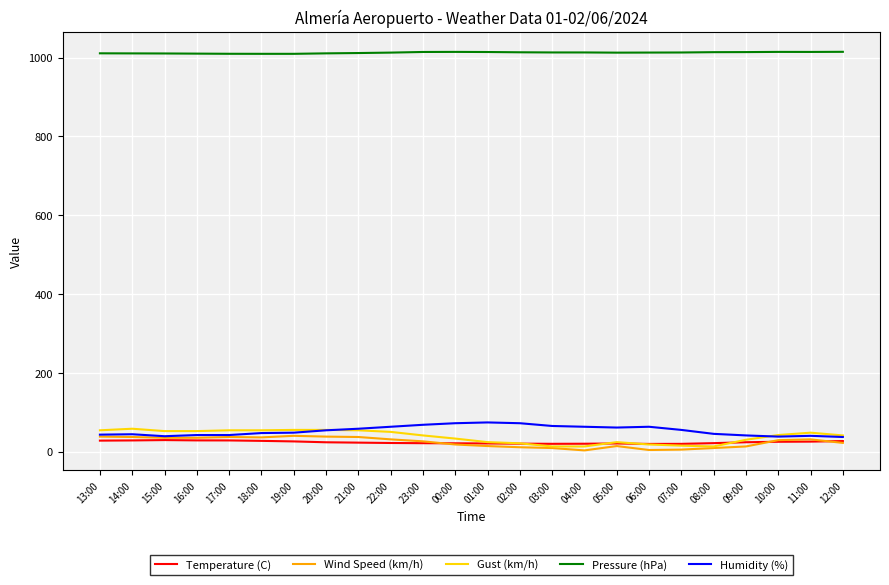

What is the average value of the Temperature (C) series?

23.6